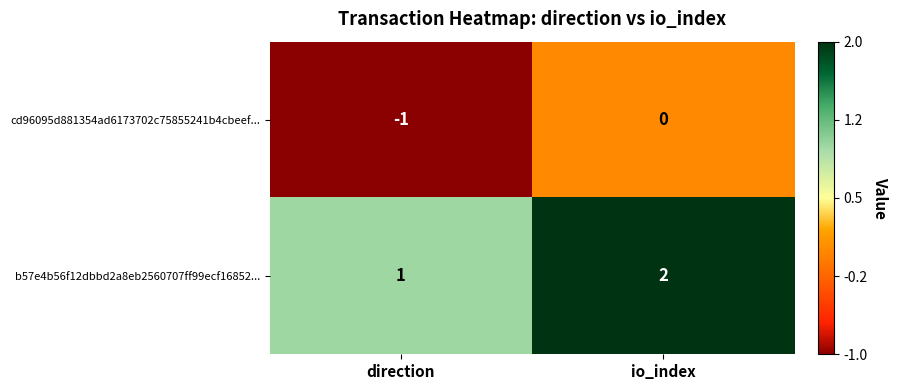

How many values in cd96095d881354ad6173702c75855241b4cbeef... are below zero?

1